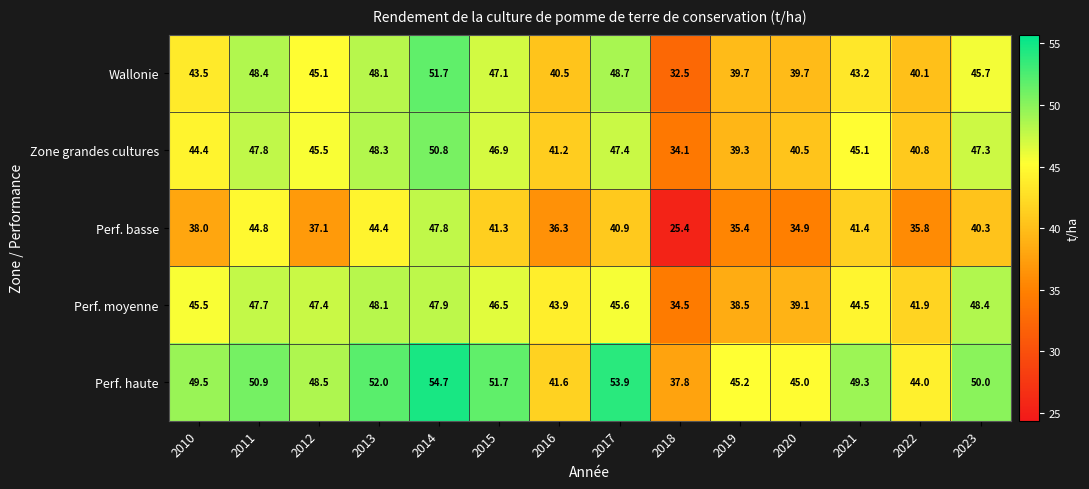

List the series in order of their peak value, highest first.

Perf. haute, Wallonie, Zone grandes cultures, Perf. moyenne, Perf. basse